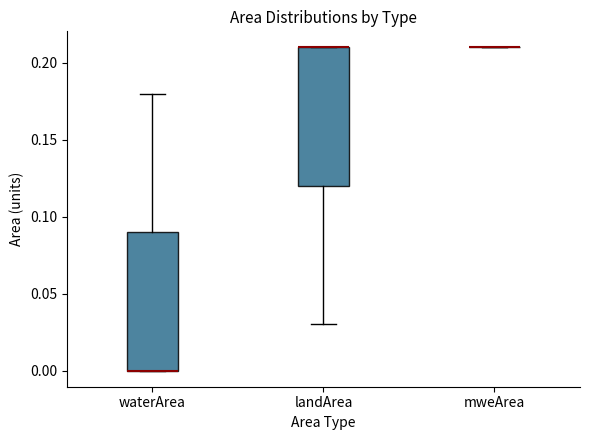

Reading left to right, read every box against the y-axis: the position of its median line, the range the box covers, and the ends of its whiskers. The values are not printed on the chart, so give them approximately, as read against the axis.

waterArea: median 0.00 (drawn on the box's lower edge), box 0.00 to 0.09, whiskers 0.00 to 0.18
landArea: median 0.21 (drawn on the box's upper edge), box 0.12 to 0.21, whiskers 0.03 to 0.21
mweArea: box collapsed to a line at 0.21, whiskers 0.21 to 0.21